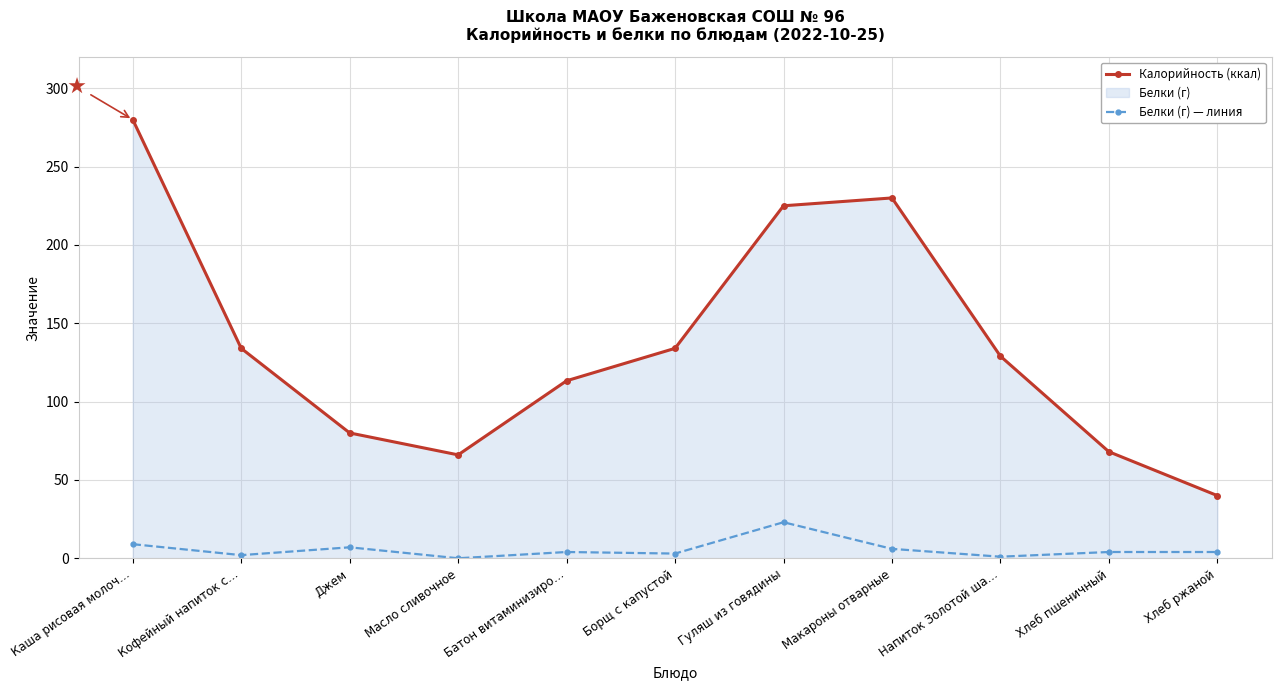

At how many categories does at least one series exceed 209?

3